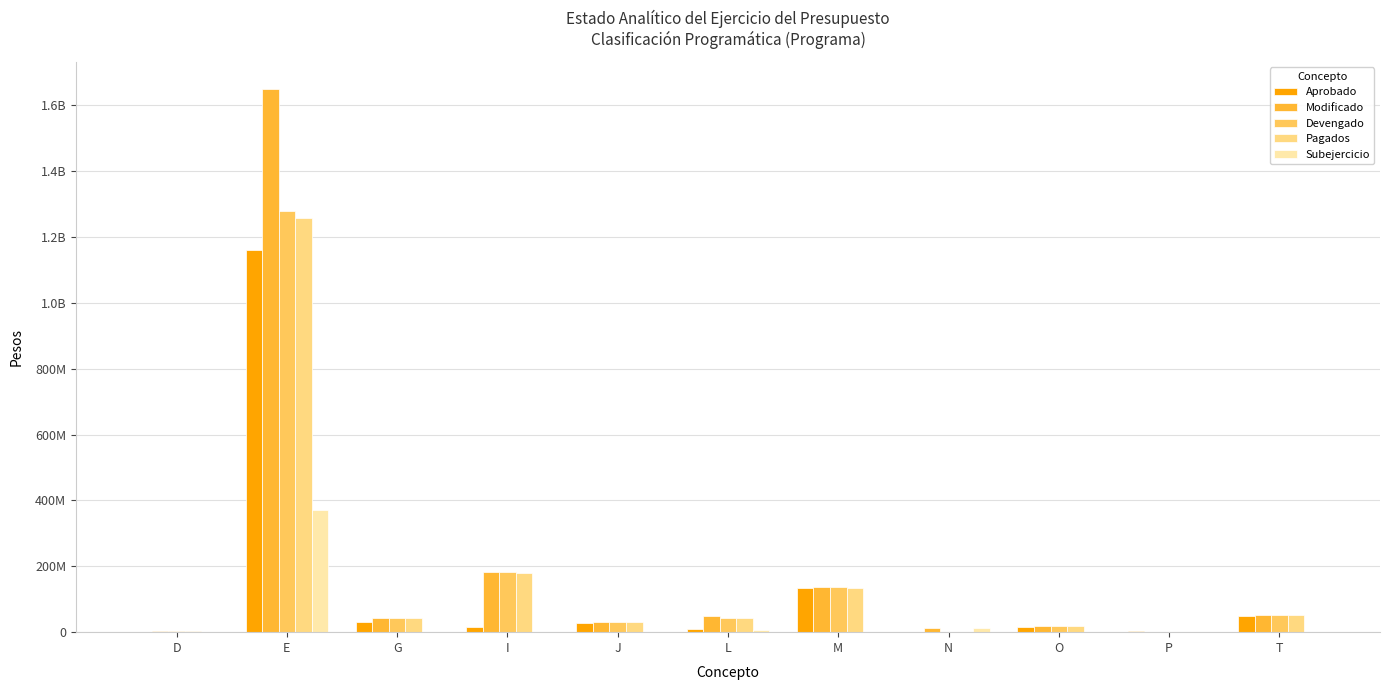

What is the label of the 6th bar from the right?

L